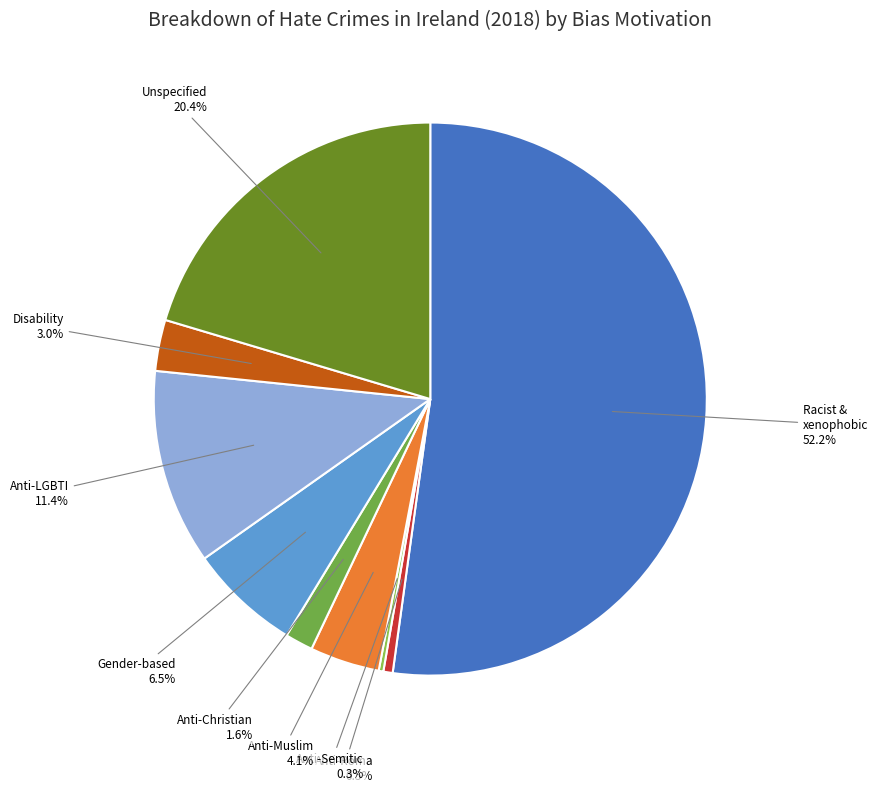

What portion of the pie excludes Anti-LGBTI?

88.6%